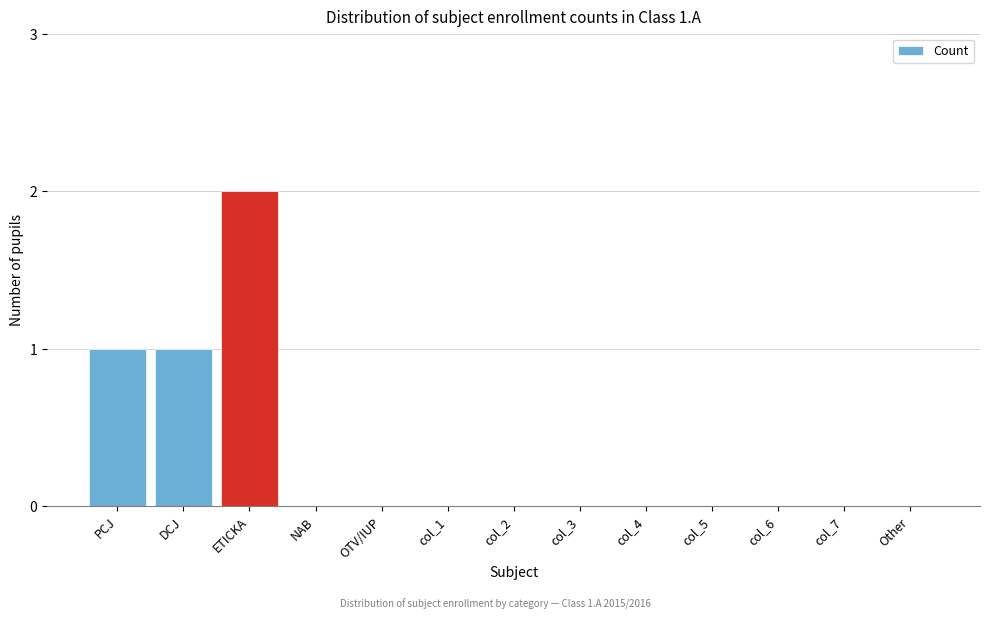

Reading left to right, what are all the values shown in this chart?

PCJ=1	DCJ=1	ETICKA=2	NAB=0	OTV/IUP=0	col_1=0	col_2=0	col_3=0	col_4=0	col_5=0	col_6=0	col_7=0	Other=0